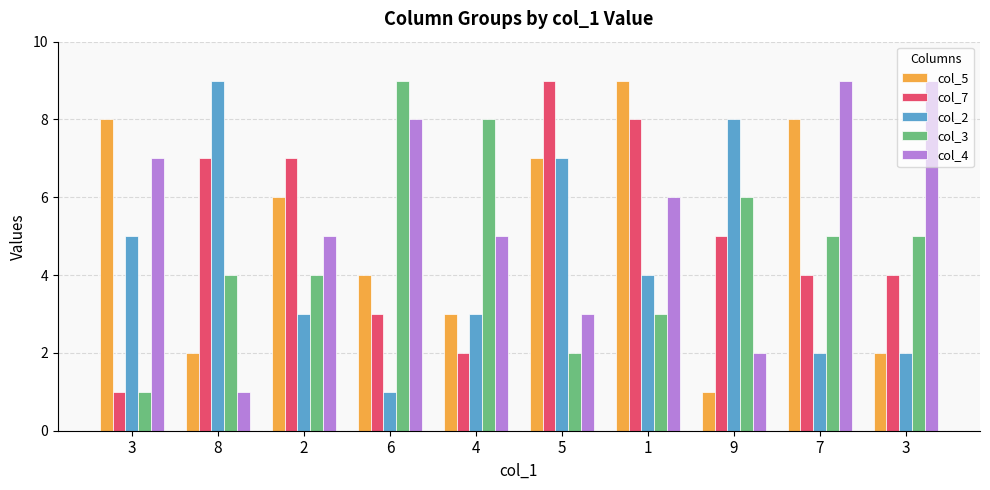

The col_5 series shows 3 at 4. True or false?

True